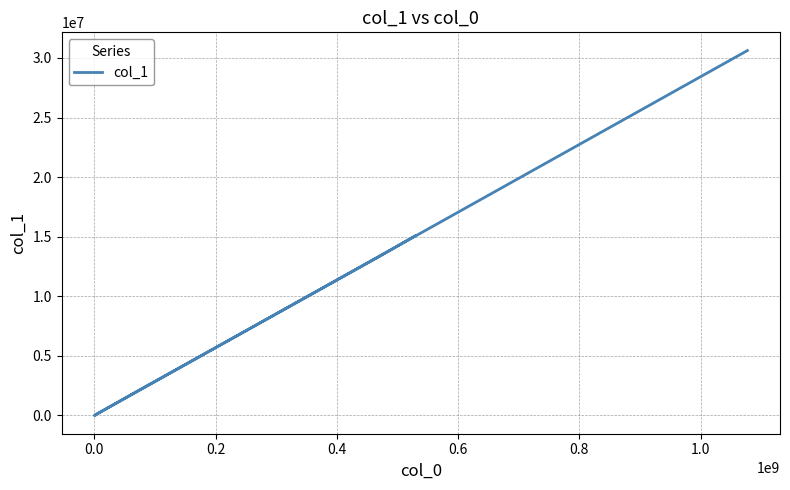

What is the sum of all values?

61232514